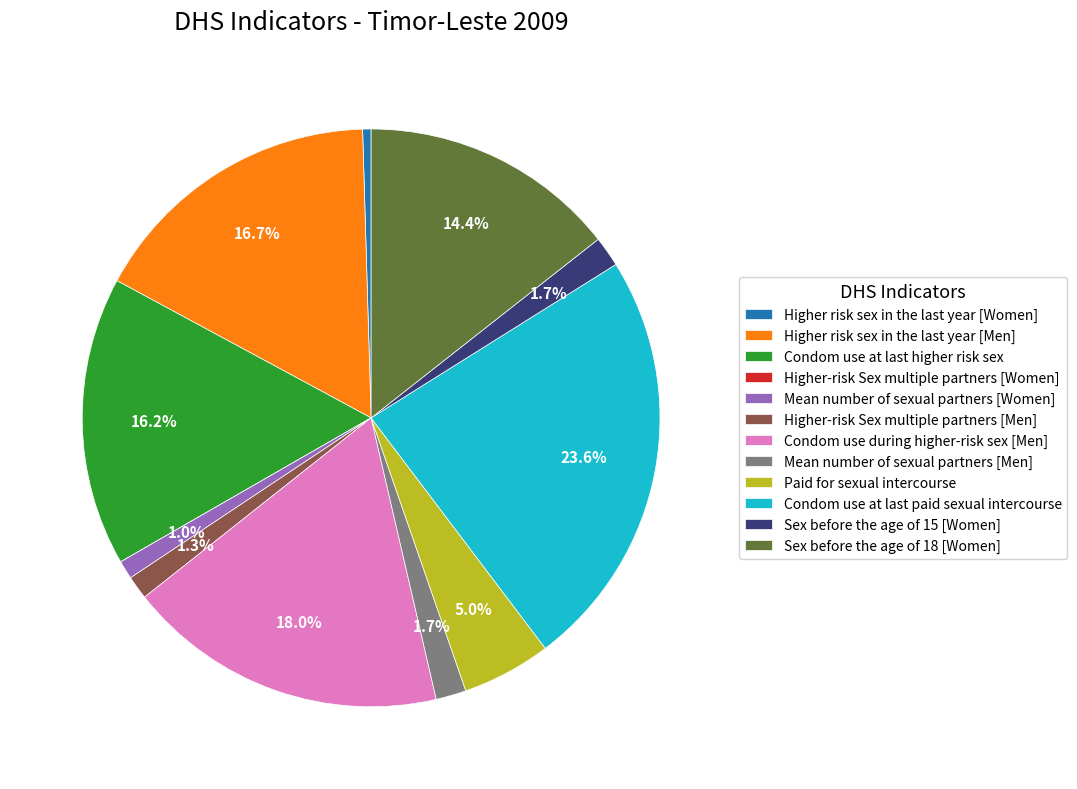

Combined, do Sex before the age of 15 [Women] and Paid for sexual intercourse account for over 50%?

No